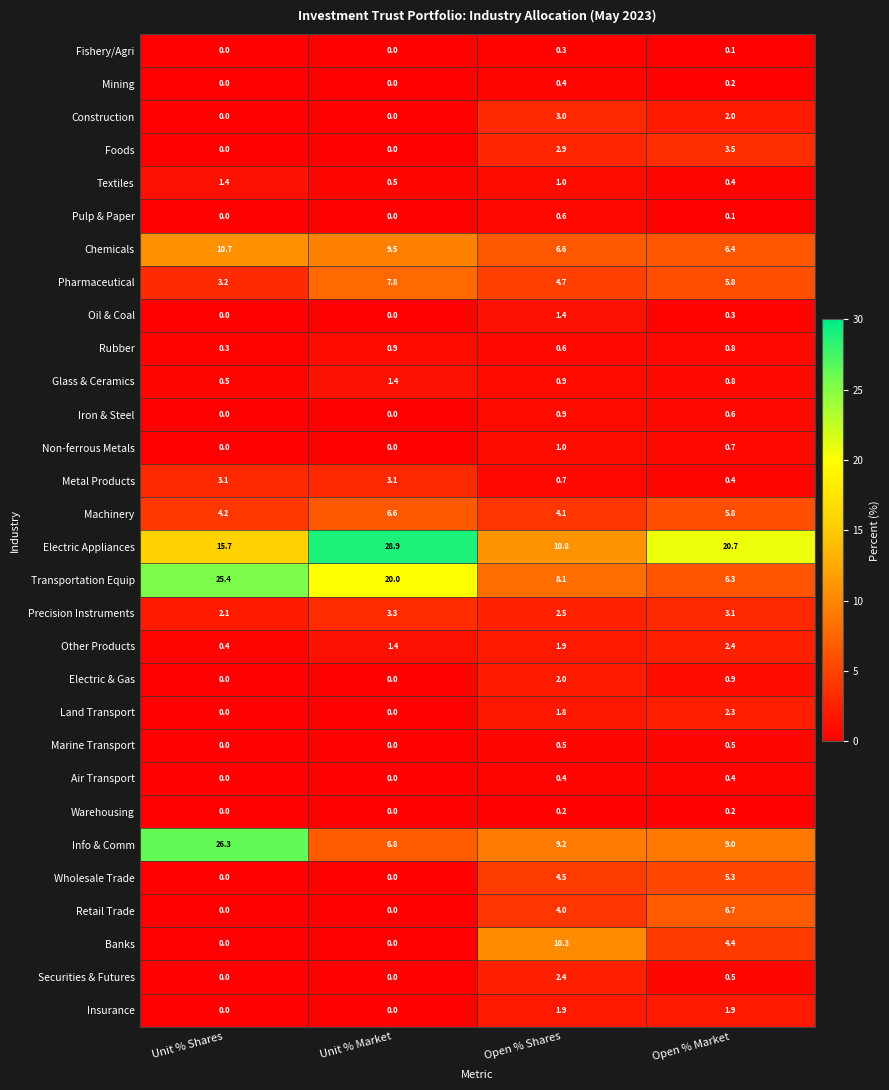

What value does the Precision Instruments series have at Unit % Market?

3.3